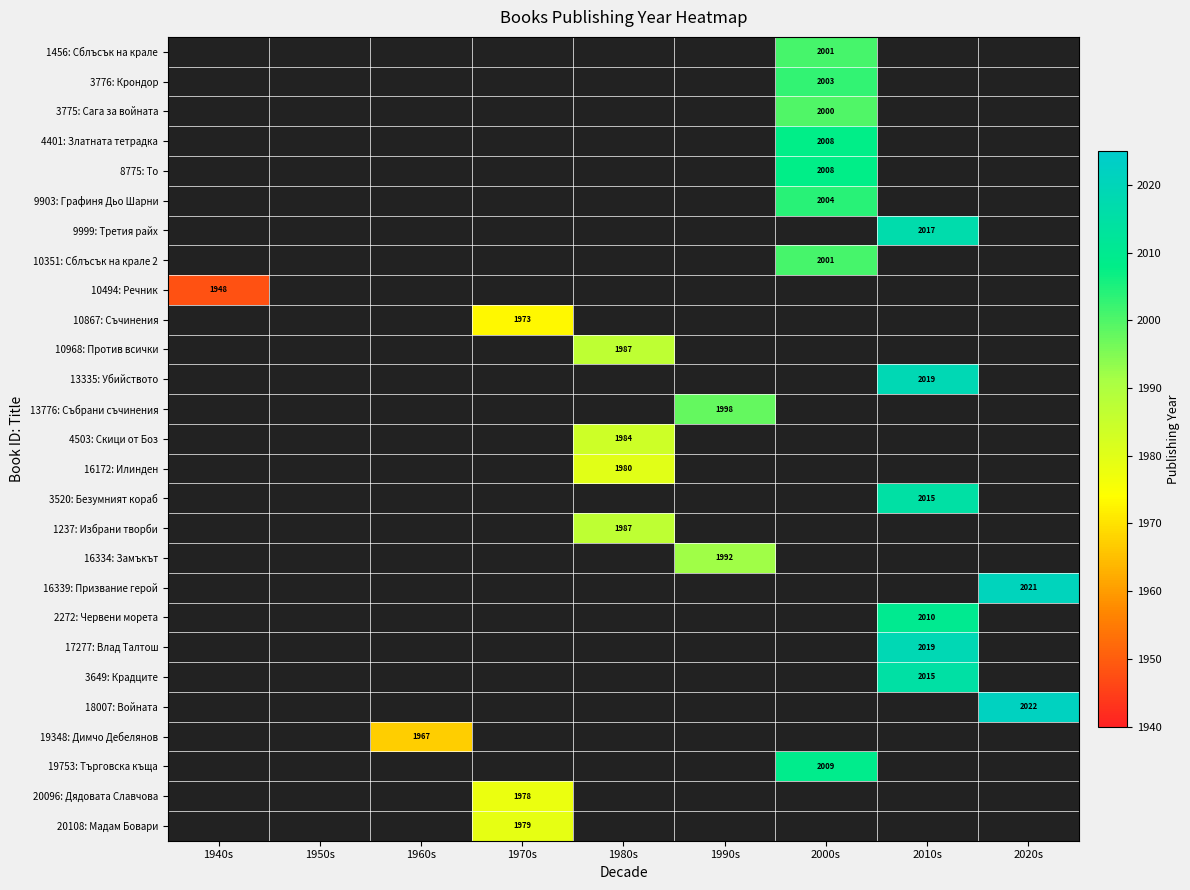

True or false: 13335: Убийството has a value of 2019 at 2010s.

True